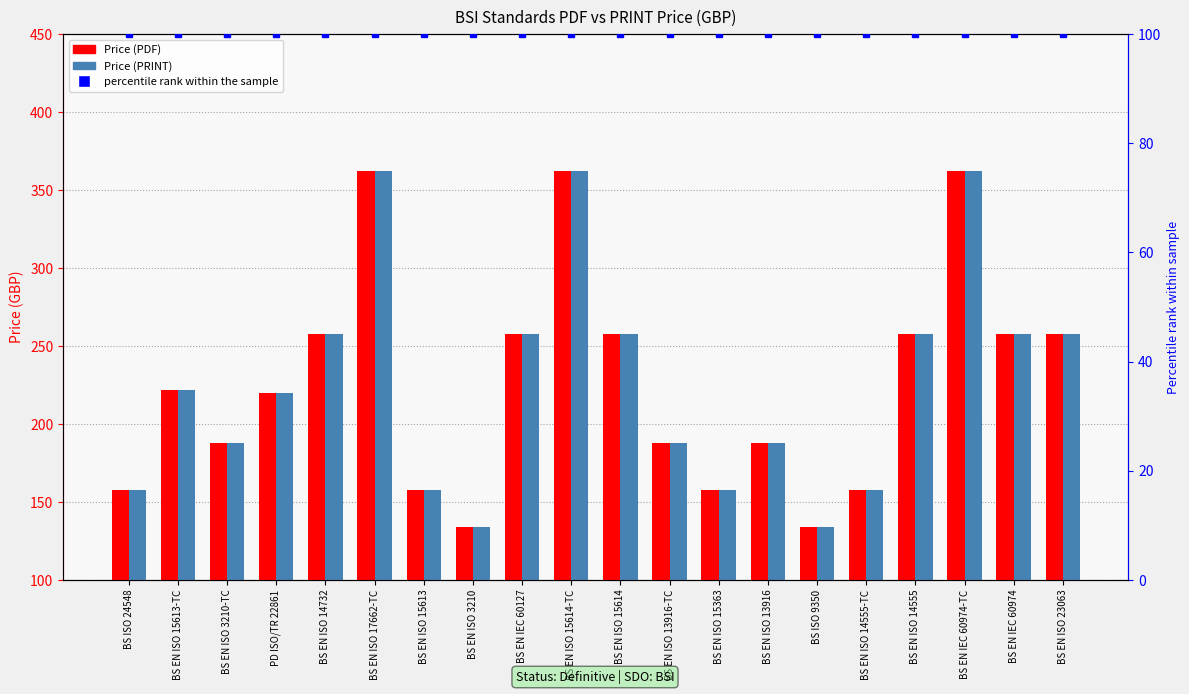

What is the highest value of the Price (PDF) series?

362